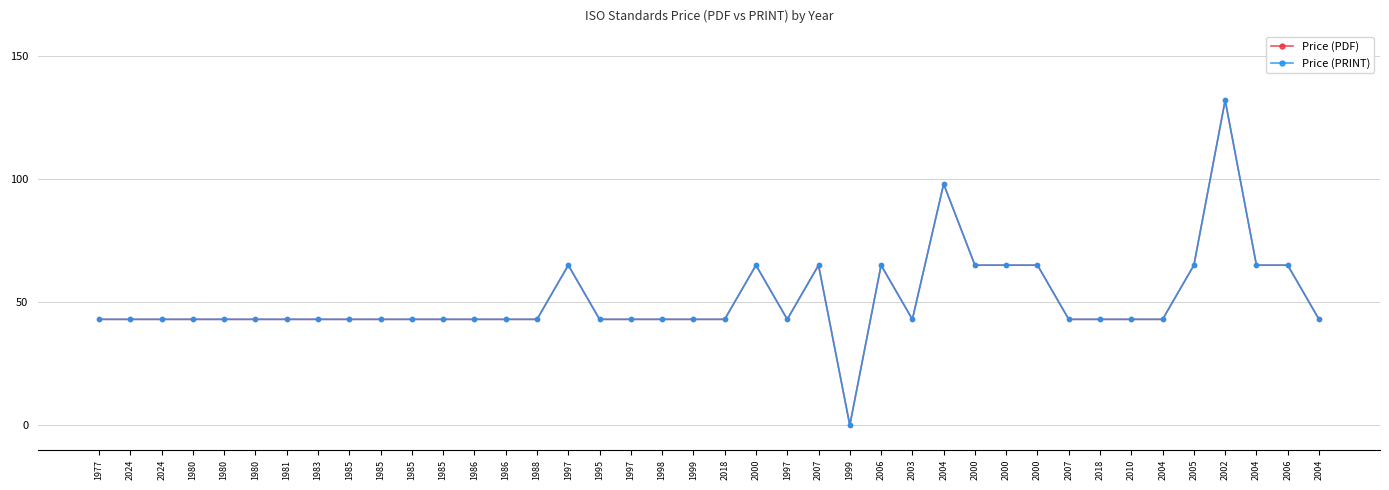

Which category has the lowest value in the Price (PRINT) series?

1999